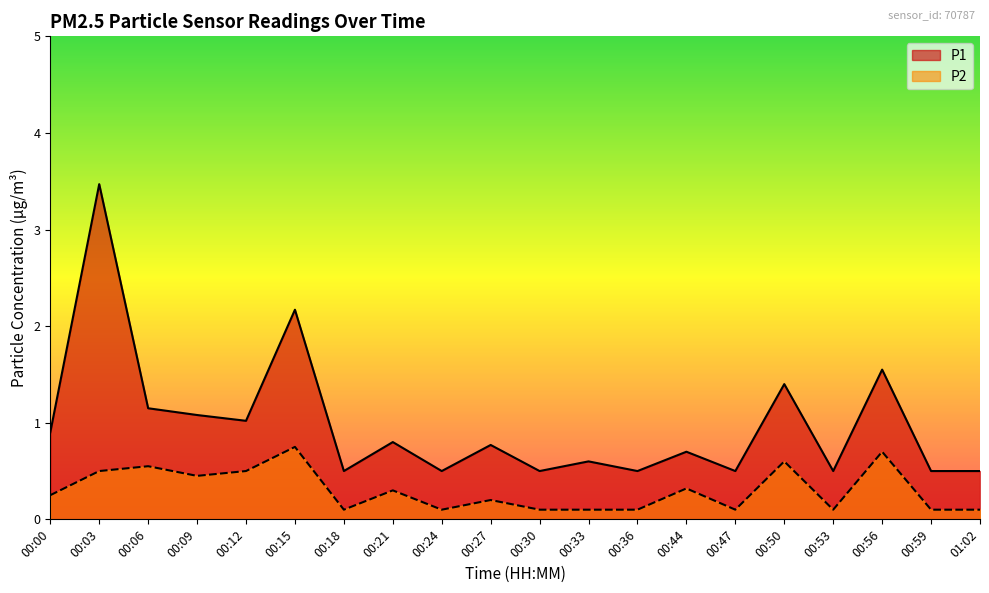

Rank the series at 00:15 from highest to lowest value.

P1, P2